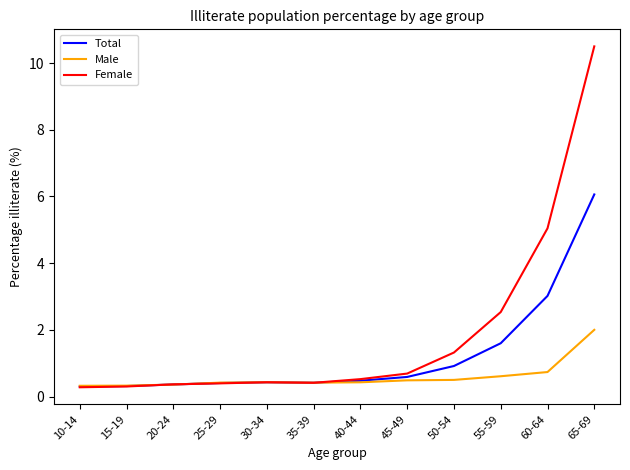

List the series in order of their peak value, lowest first.

Male, Total, Female